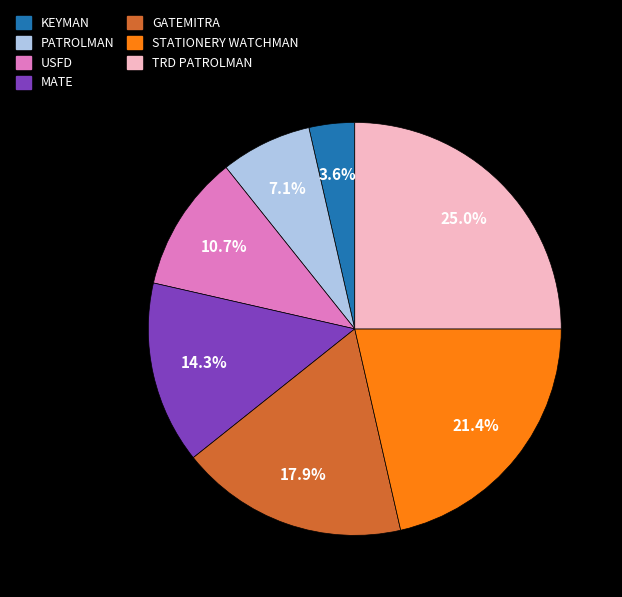

Is there a majority slice in this chart?

No